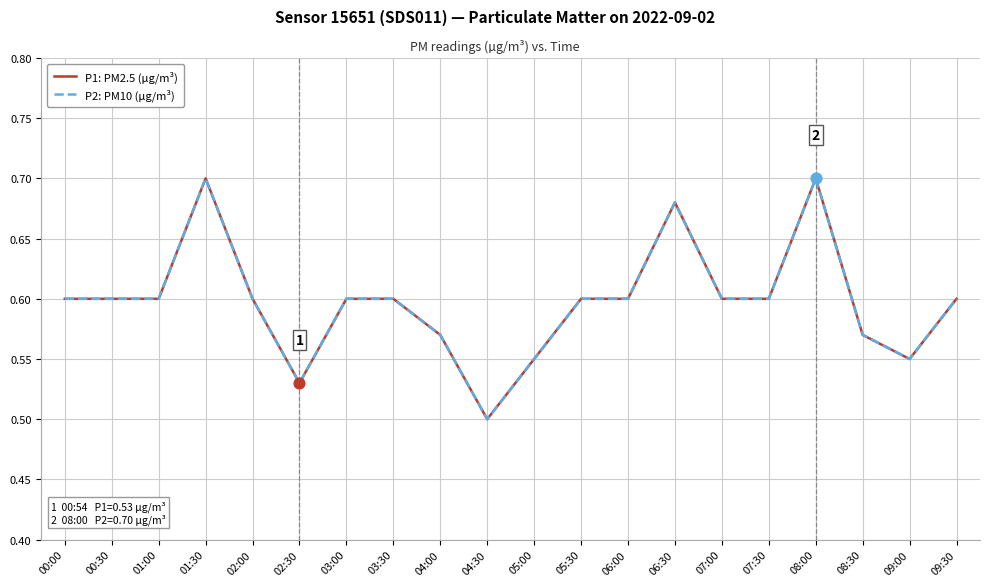

Which series has the largest total across all categories?

P1: PM2.5 (µg/m³)